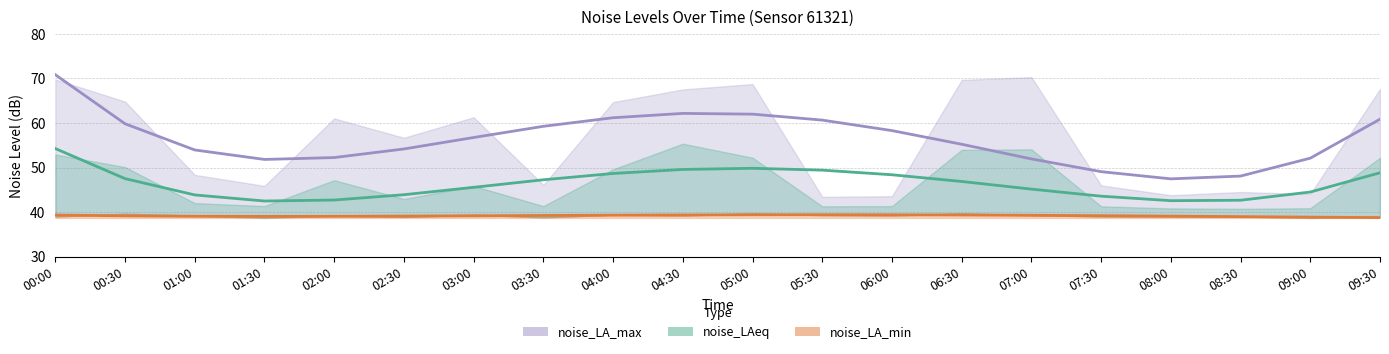

Is it true that noise_LAeq equals 17.5 at 03:00?

False